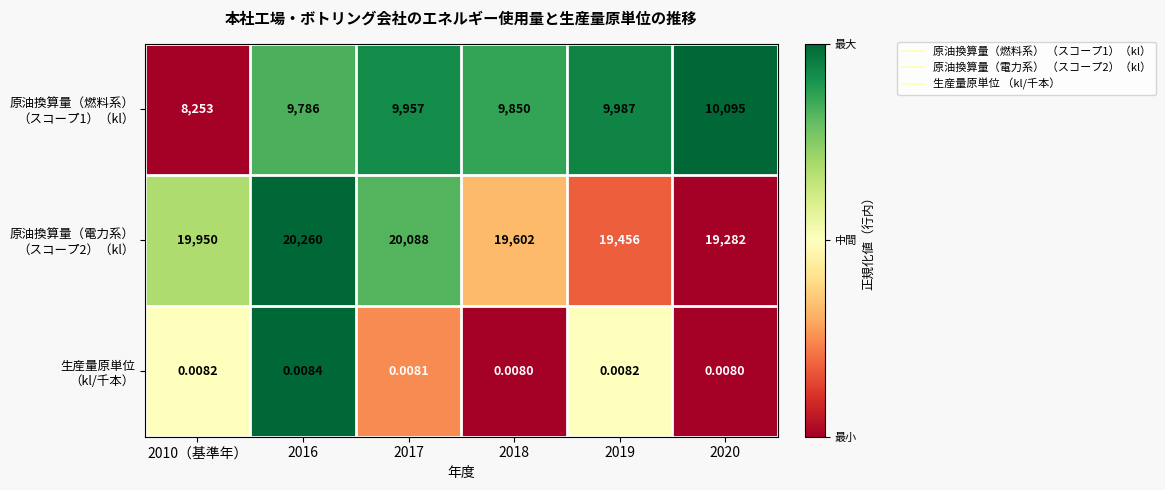

Which category has the lowest value across all series?

2010（基準年）